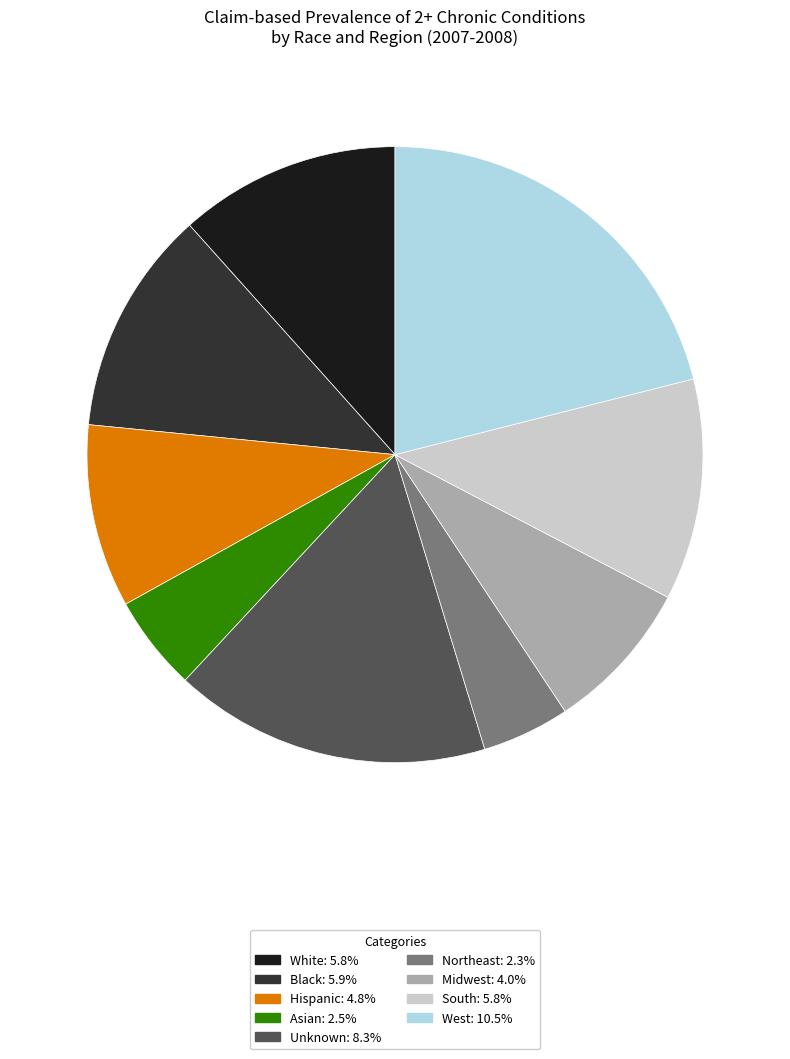

Approximately how many times larger is the value at Asian compared to South?

0.4